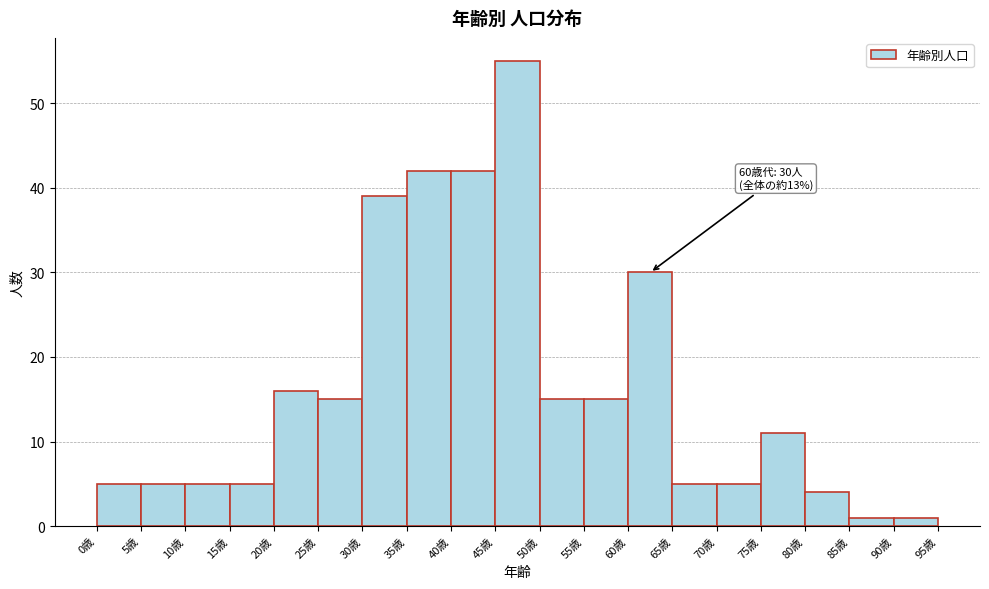

Which range on the x-axis has the tallest bar?

45 to 50